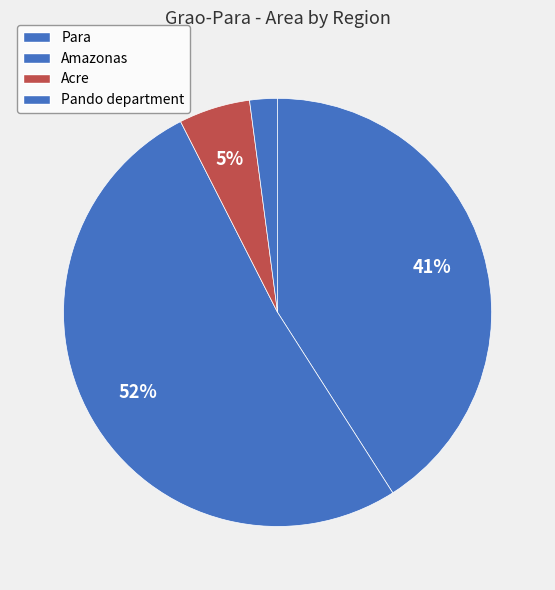

To the nearest percent, what percentage of the pie is Amazonas?

52%